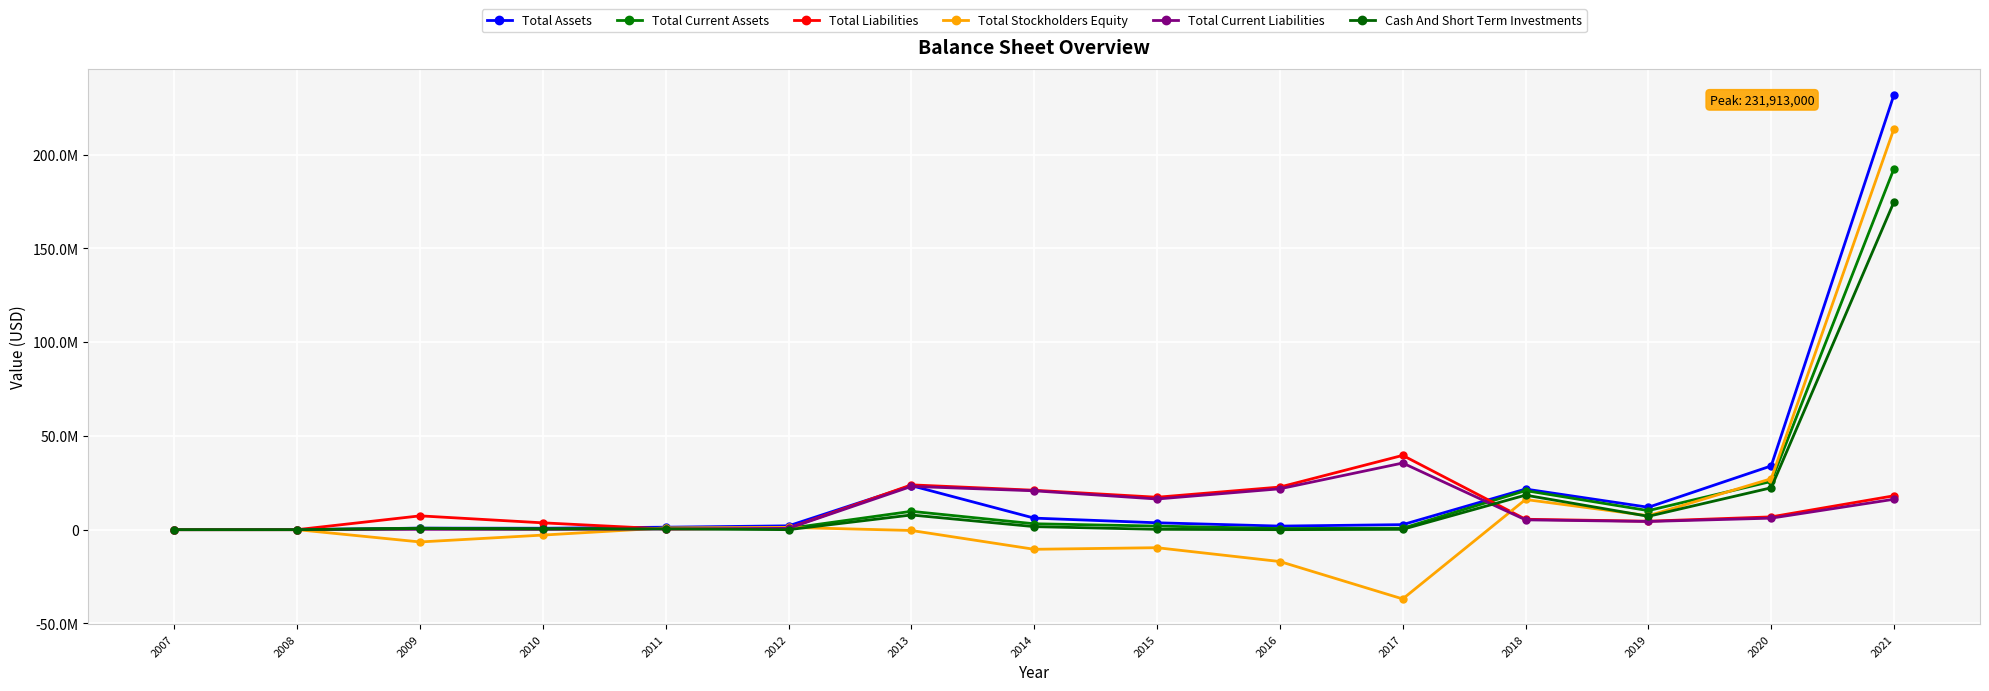

Rank the series by their maximum value, from highest to lowest.

Total Assets, Total Stockholders Equity, Total Current Assets, Cash And Short Term Investments, Total Liabilities, Total Current Liabilities